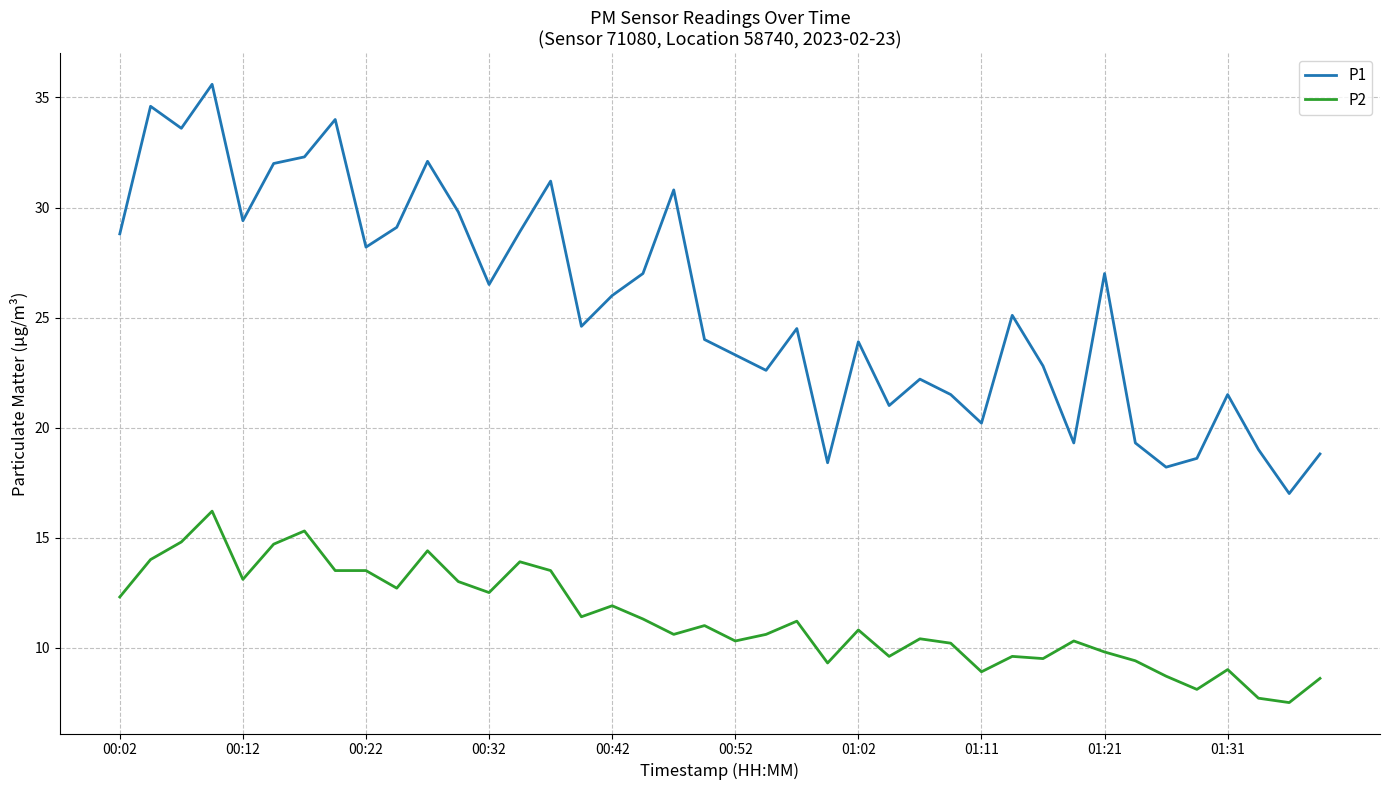

Which series has the largest range (max minus min)?

P1